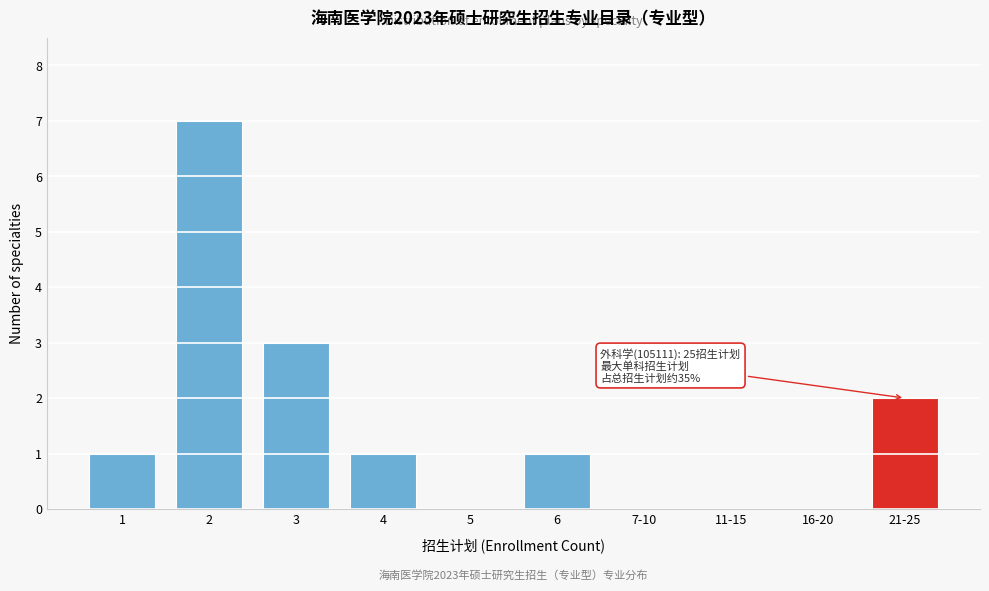

Reading left to right, transcribe all the data shown in this chart.

1=1	2=7	3=3	4=1	5=0	6=1	7-10=0	11-15=0	16-20=0	21-25=2